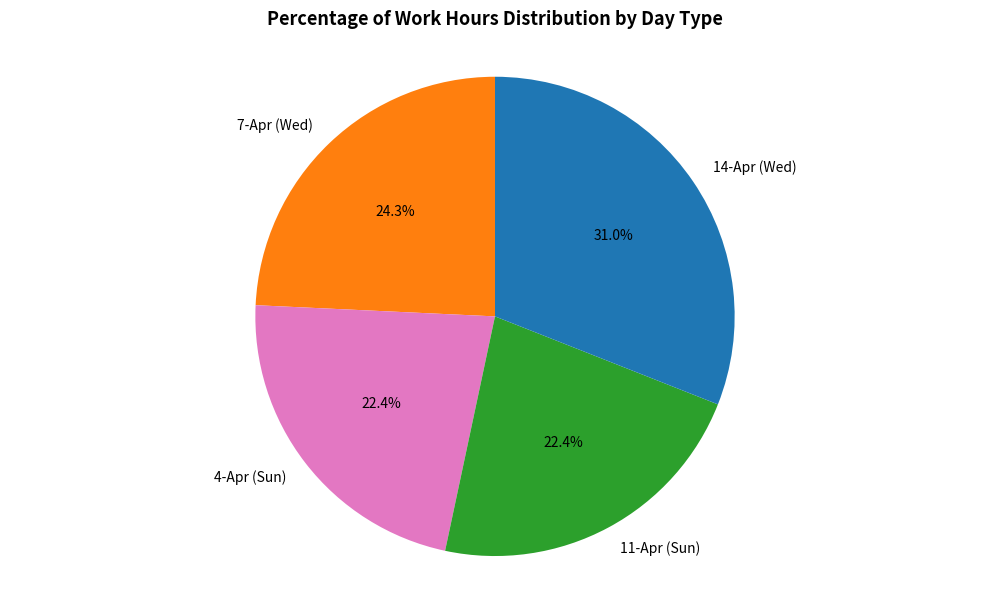

To the nearest percent, what is the combined percentage of 7-Apr (Wed) and 14-Apr (Wed)?

55%